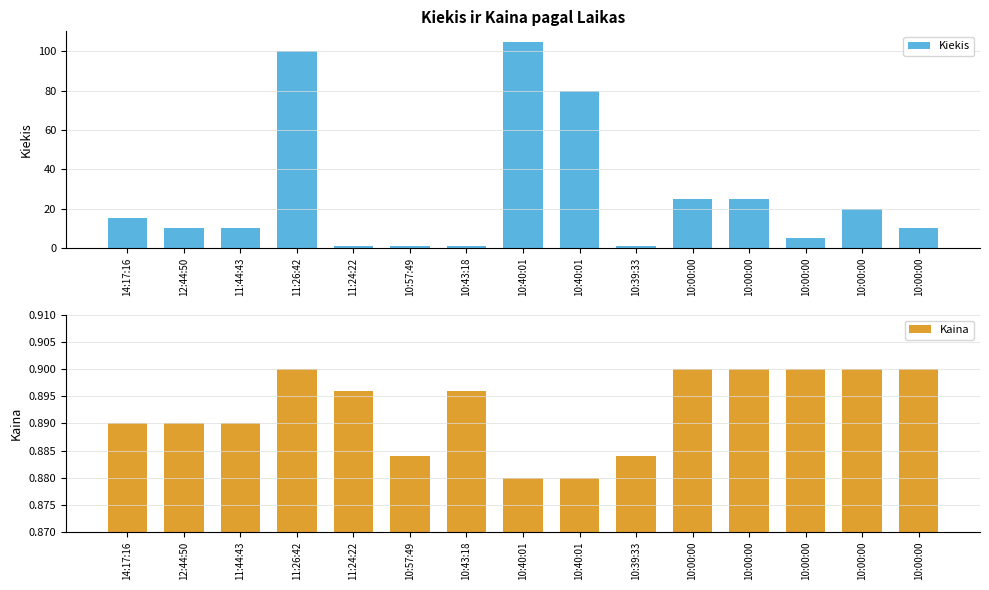

What is the difference between the Kiekis values at 11:24:22 and 10:00:00?

9.0